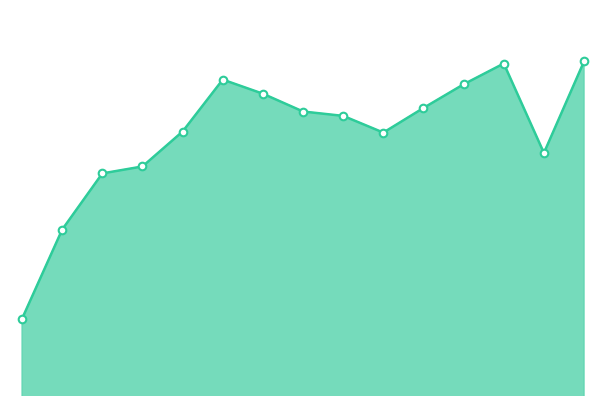

Is this an area chart (filled region under the line)?

Yes